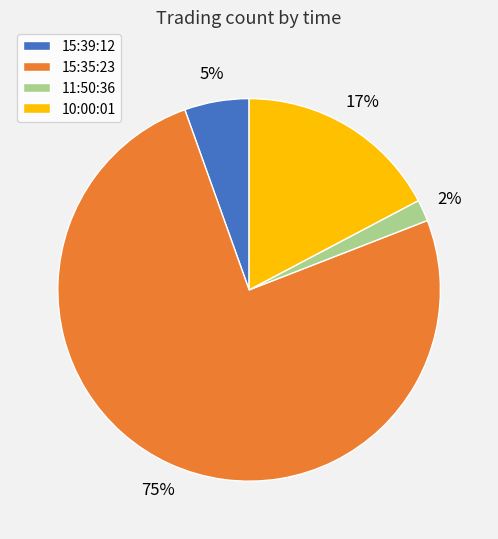

Which category has the biggest portion of the pie?

15:35:23